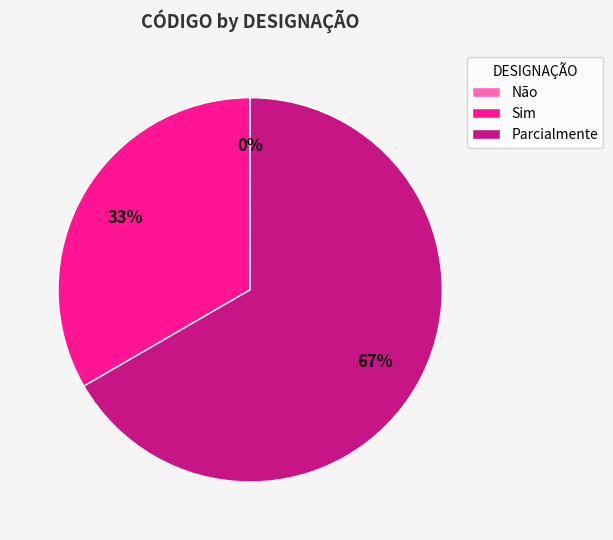

What is the majority slice?

Parcialmente